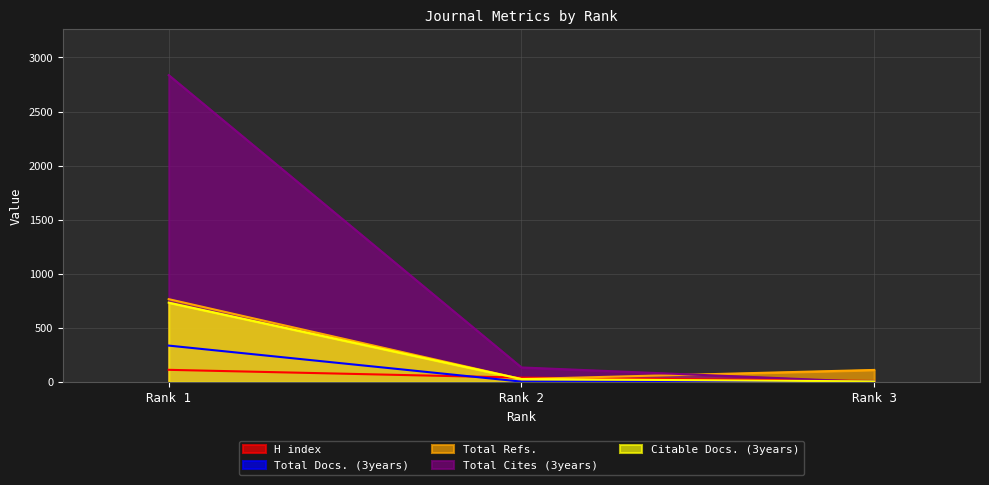

Which has a higher value, Rank 3 or Rank 2?

Rank 2